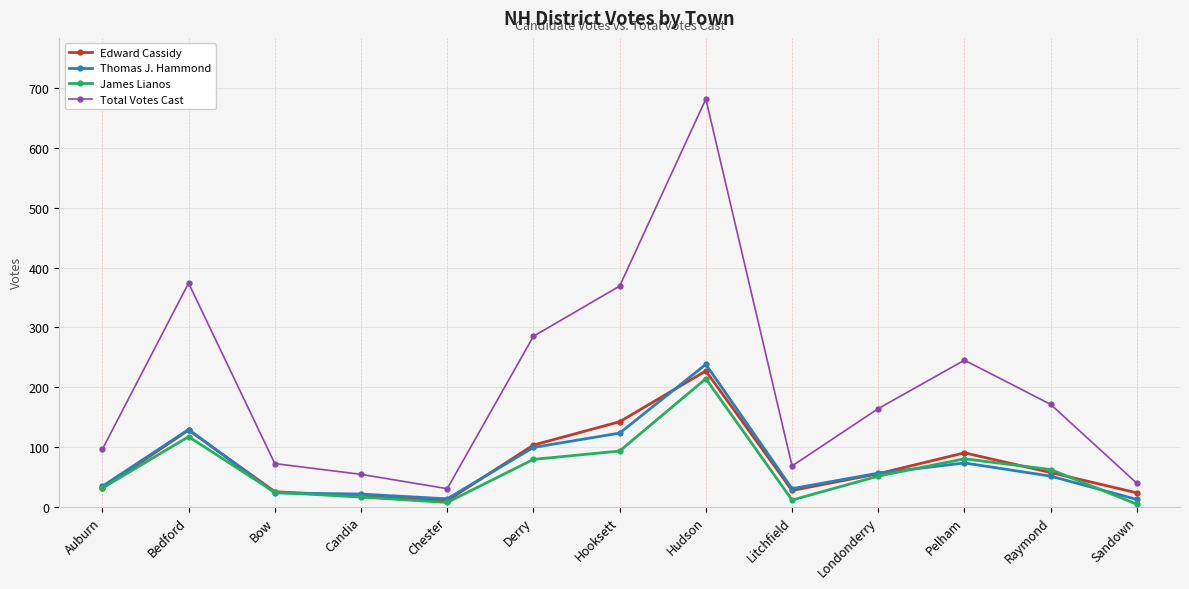

What is the label of the 10th point from the right?

Candia